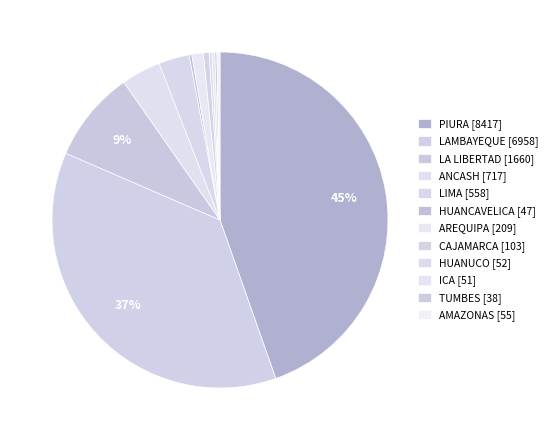

What is the largest slice in the pie chart?

PIURA